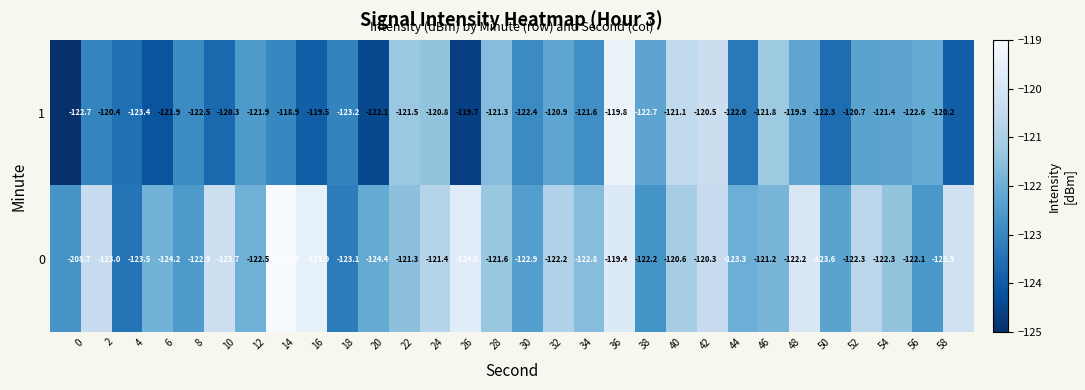

How many distinct data groups are displayed?

2